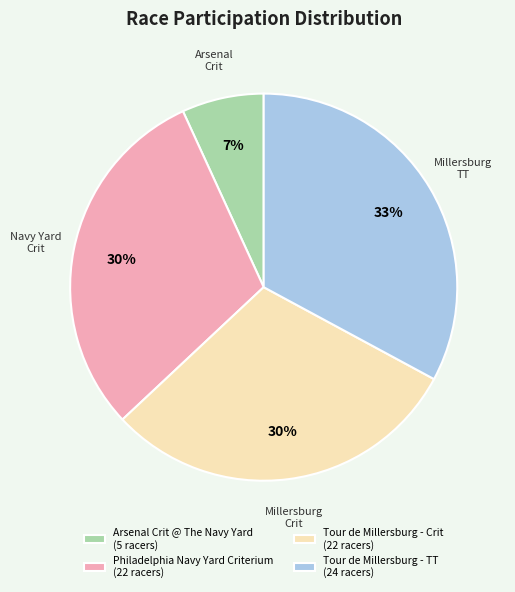

Combined, do Arsenal Crit @ The Navy Yard (5 racers) and Tour de Millersburg - TT (24 racers) account for over 50%?

No